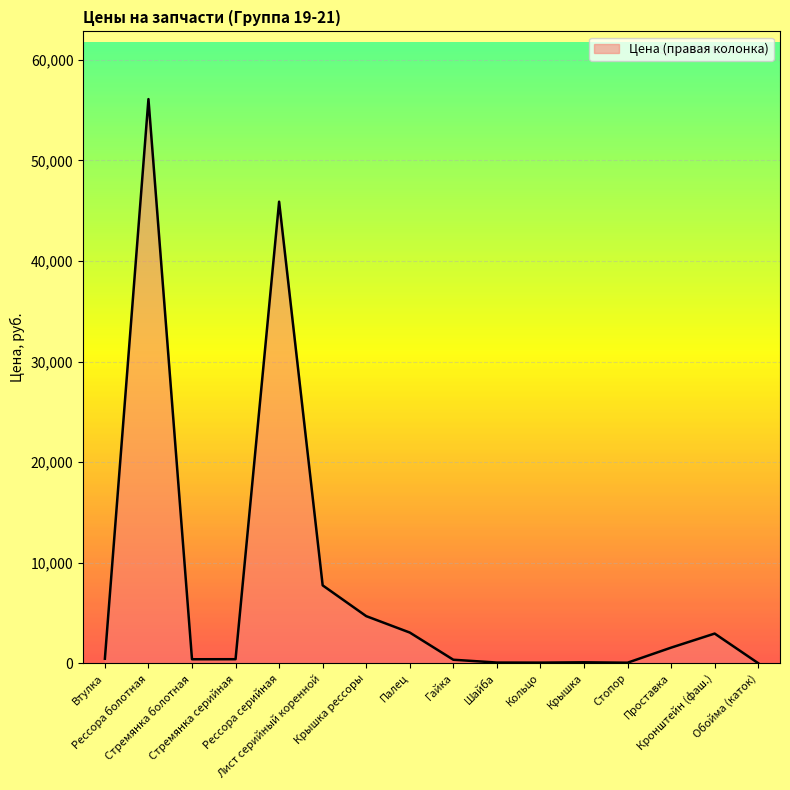

Does the chart have visible grid lines?

Yes